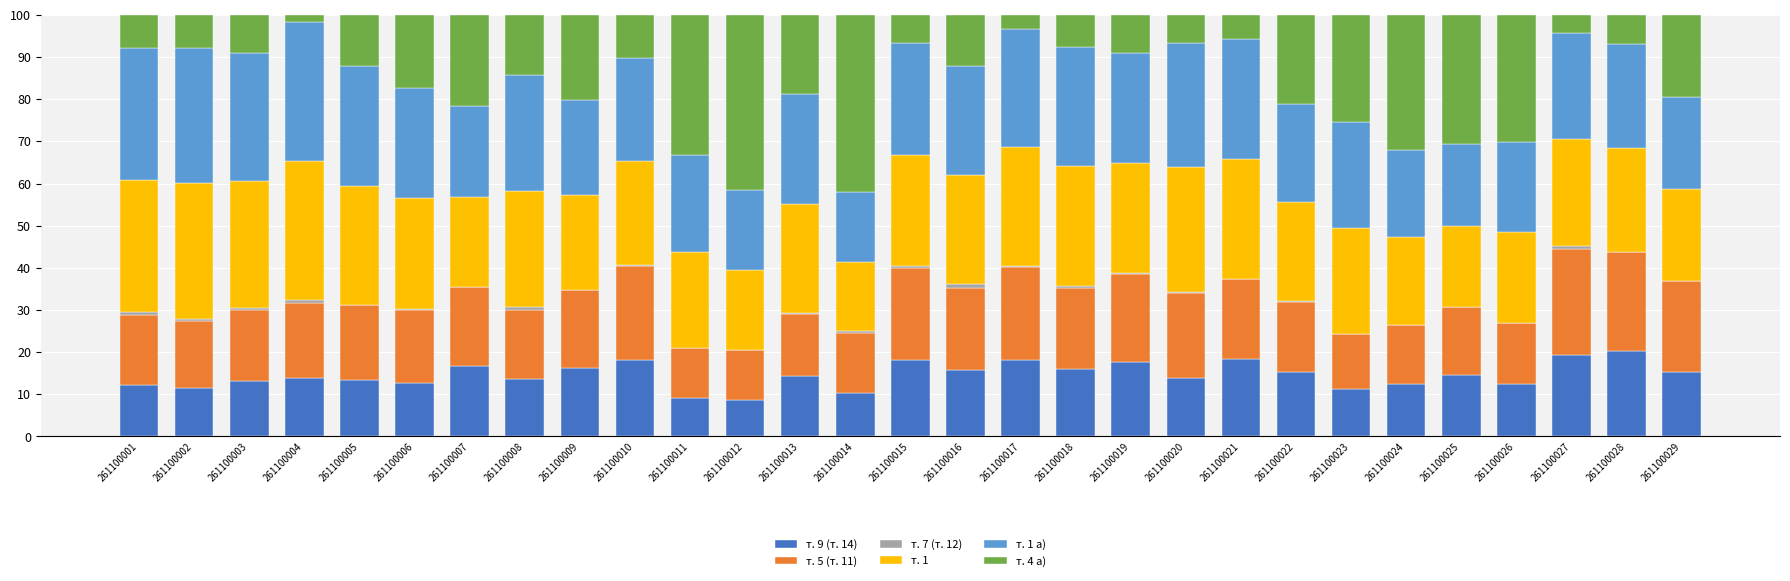

What is the total value across all series at 261100029?

100.0